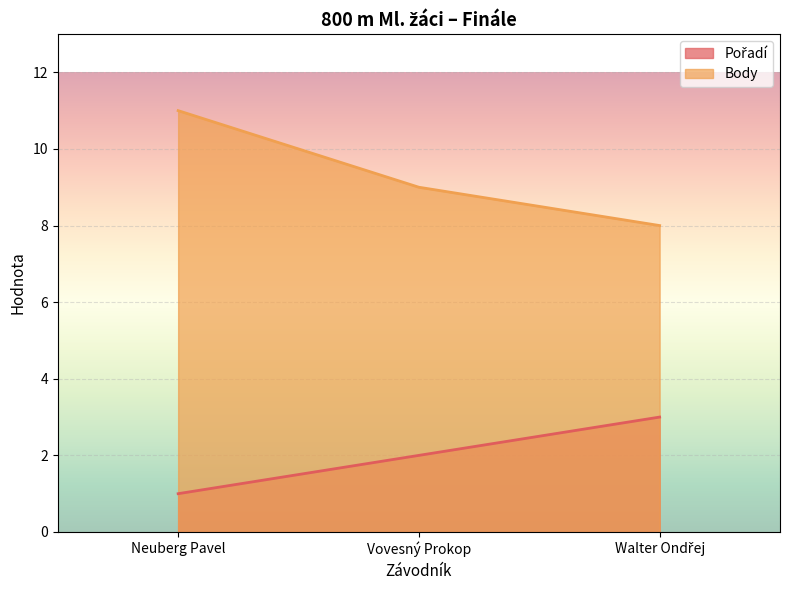

What is the label of the 2nd point from the left?

Vovesný Prokop